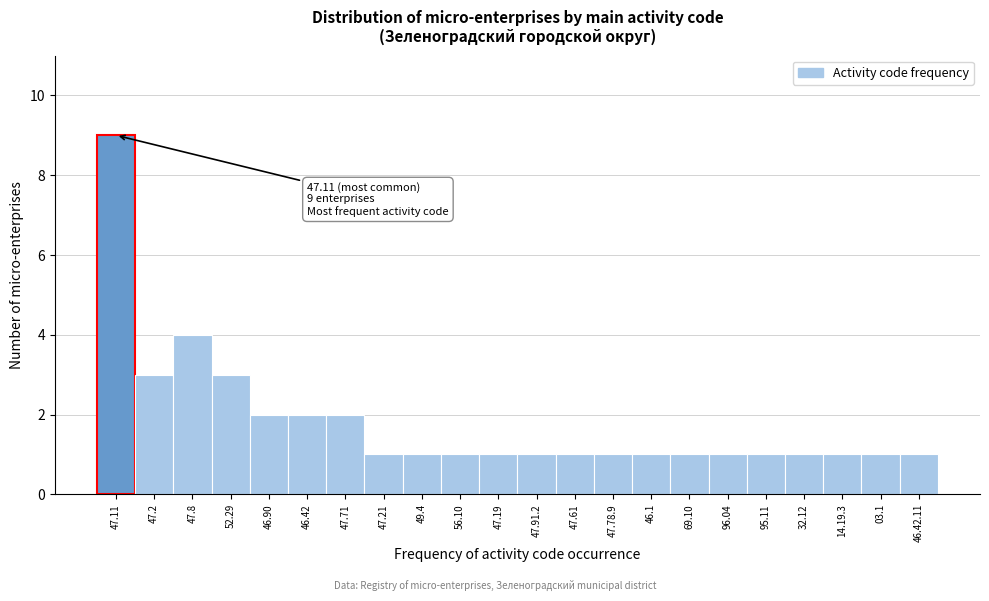

Reading left to right, extract all data points from this chart.

47.11=9	47.2=3	47.8=4	52.29=3	46.90=2	46.42=2	47.71=2	47.21=1	49.4=1	56.10=1	47.19=1	47.91.2=1	47.61=1	47.78.9=1	46.1=1	69.10=1	96.04=1	95.11=1	32.12=1	14.19.3=1	03.1=1	46.42.11=1